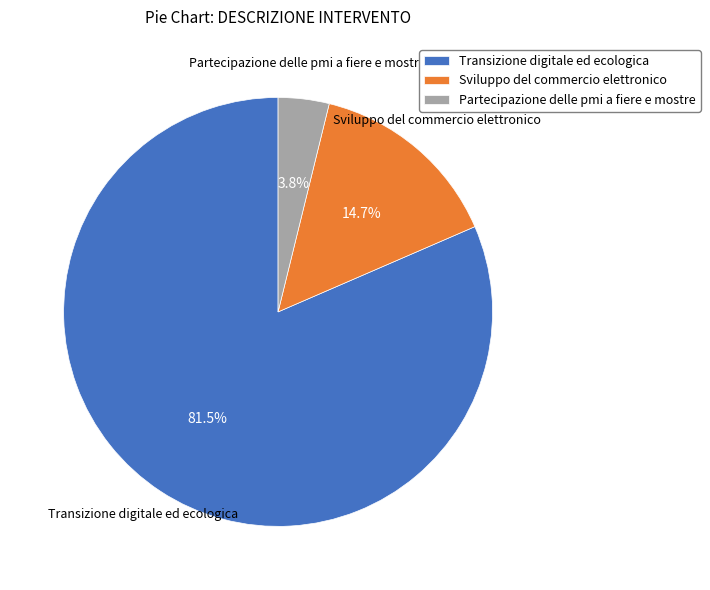

Which category has the smallest portion of the pie?

Partecipazione delle pmi a fiere e mostre